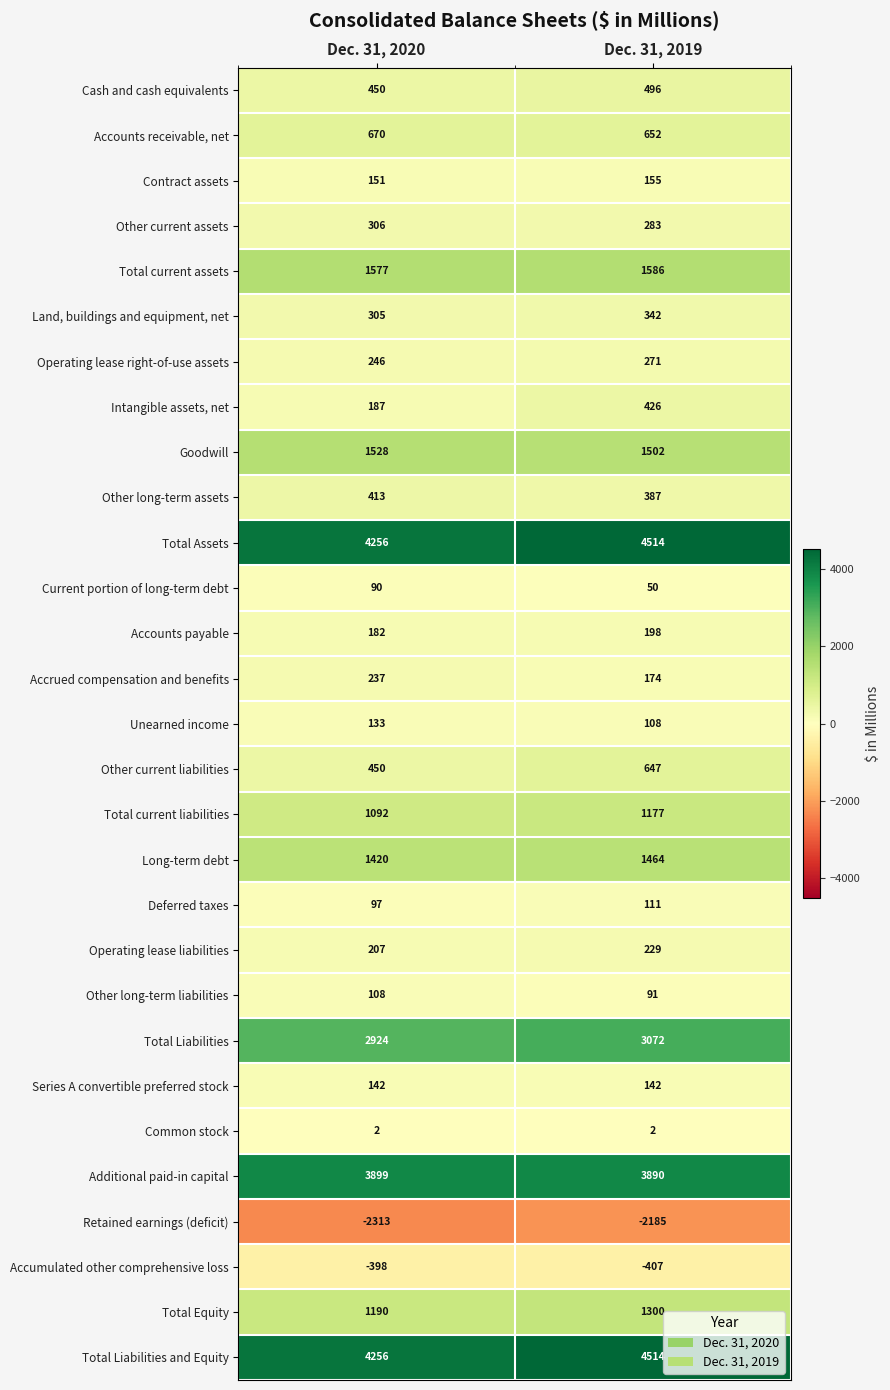

What value does the Accounts receivable, net series have at Dec. 31, 2019, to the nearest 10?

650